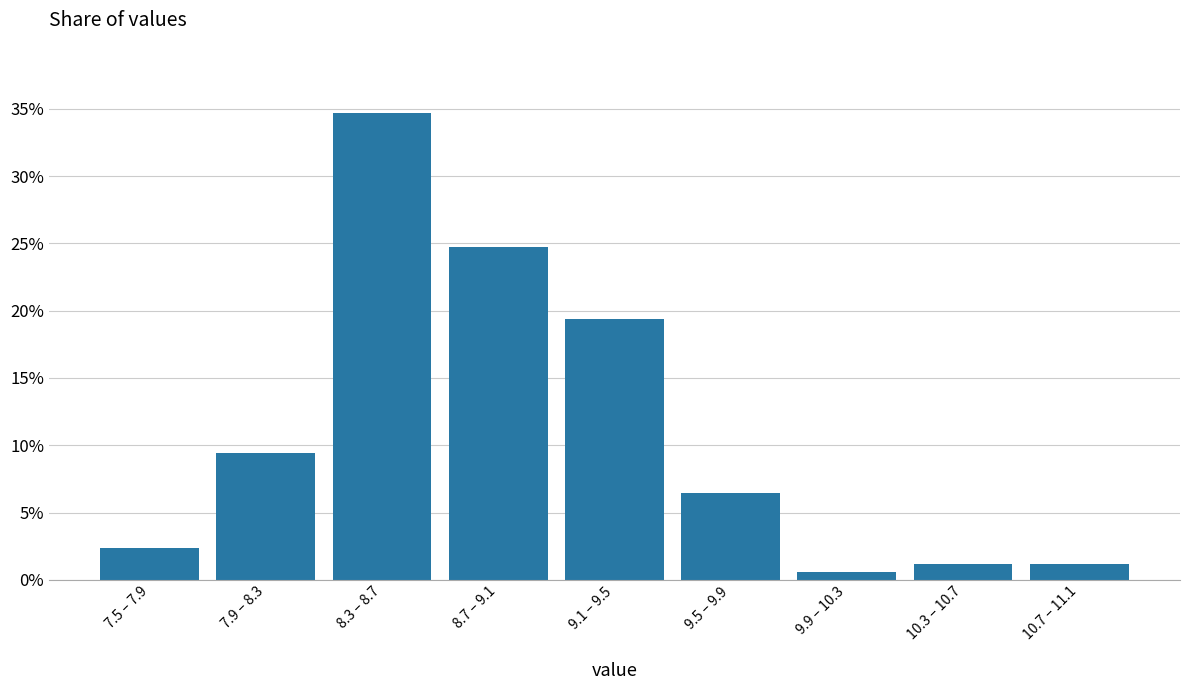

Reading right to left, what are all the values shown in this chart?

10.7 – 11.1=1.2	10.3 – 10.7=1.2	9.9 – 10.3=0.6	9.5 – 9.9=6.5	9.1 – 9.5=19.4	8.7 – 9.1=24.7	8.3 – 8.7=34.7	7.9 – 8.3=9.4	7.5 – 7.9=2.4